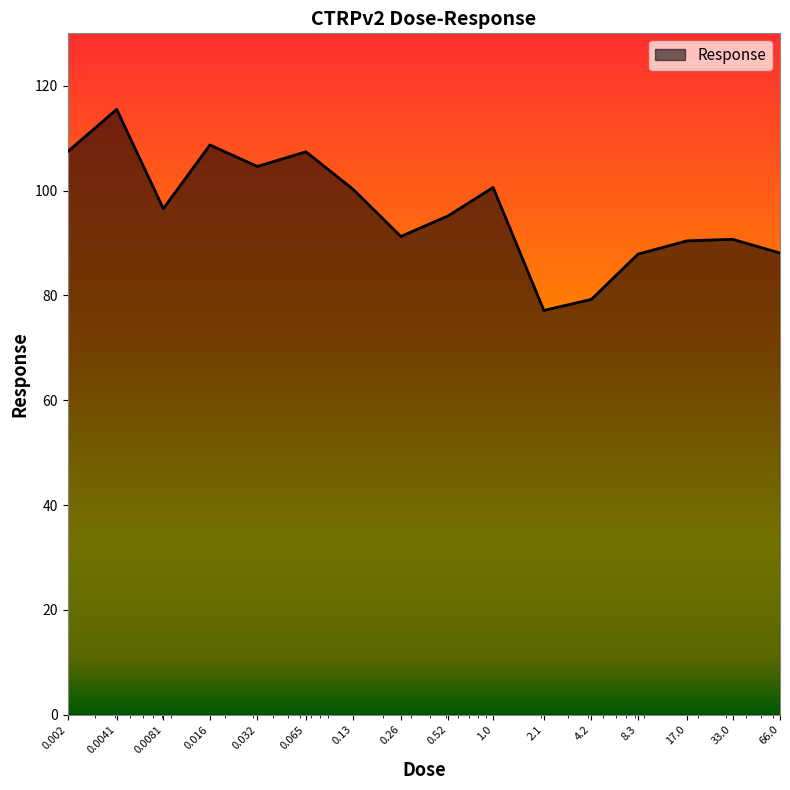

What is the difference between the second highest and second lowest values?

29.5